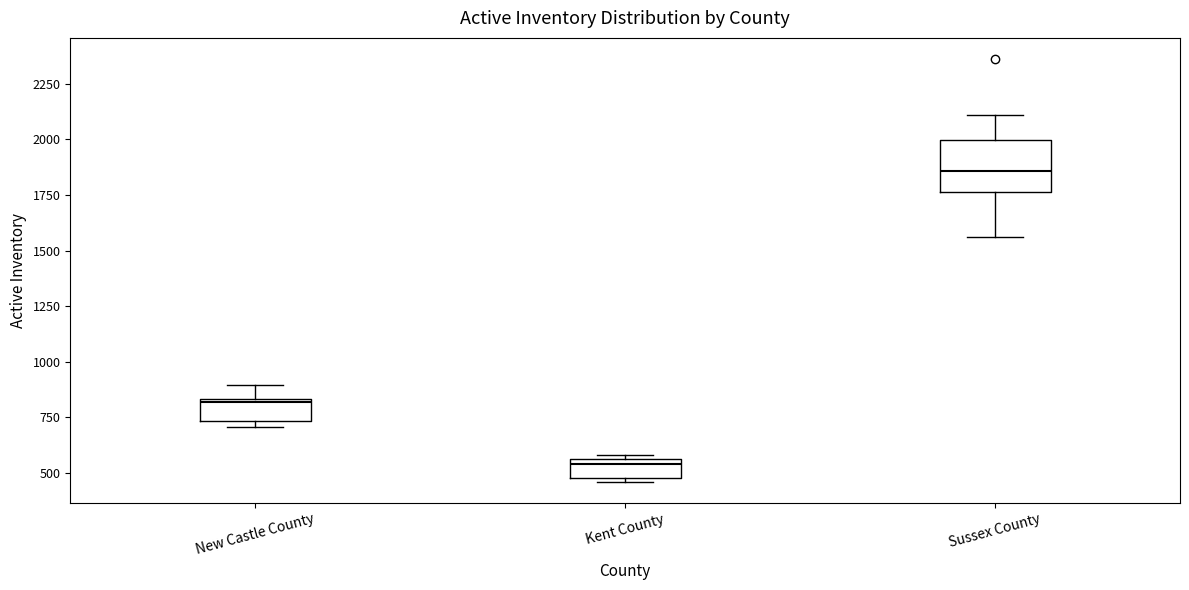

Which box's median line is the lowest?

Kent County